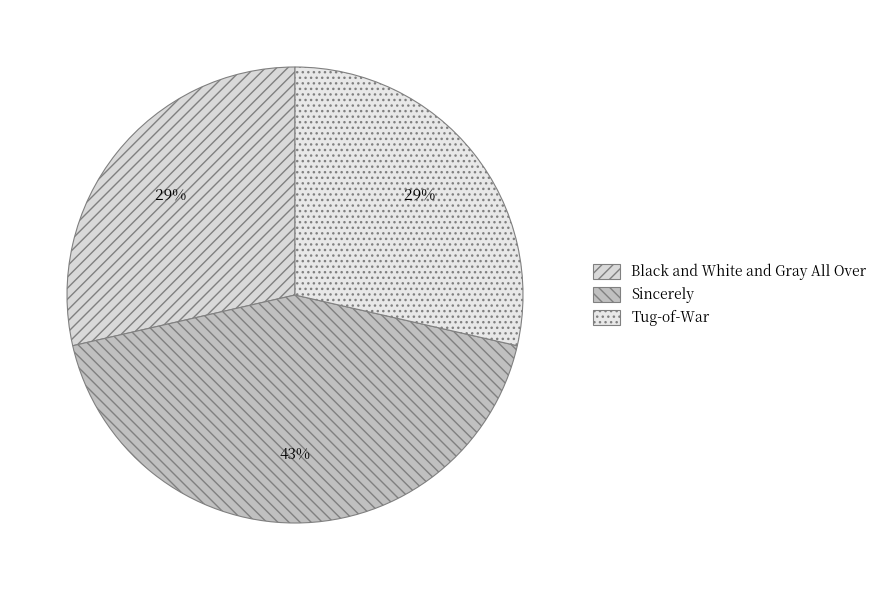

To the nearest percent, what is the difference between the largest and smallest slice percentages?

14%